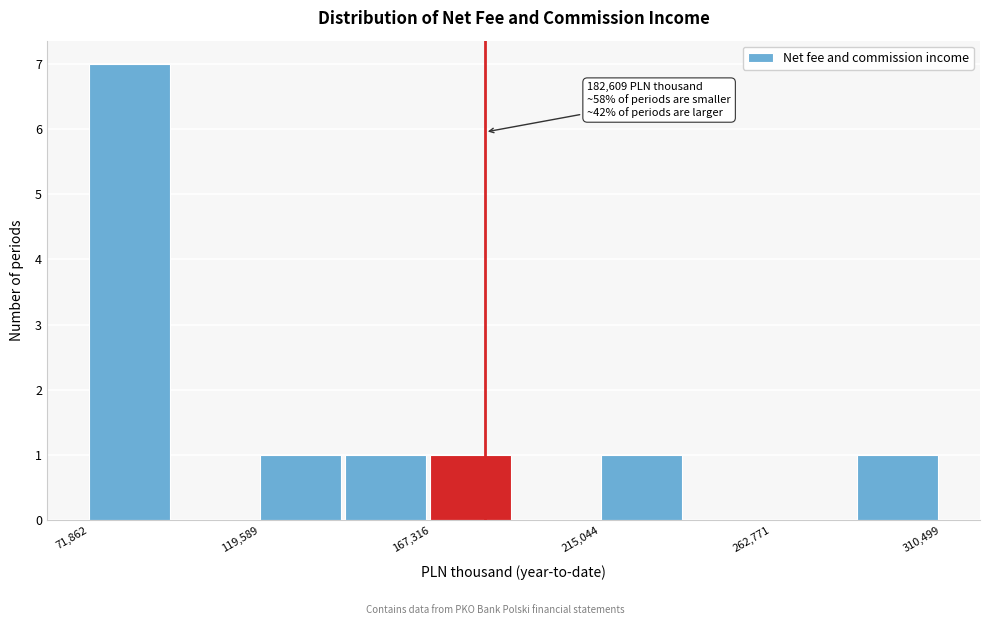

Over which range of the x-axis is the bar tallest?

70000 to 95000